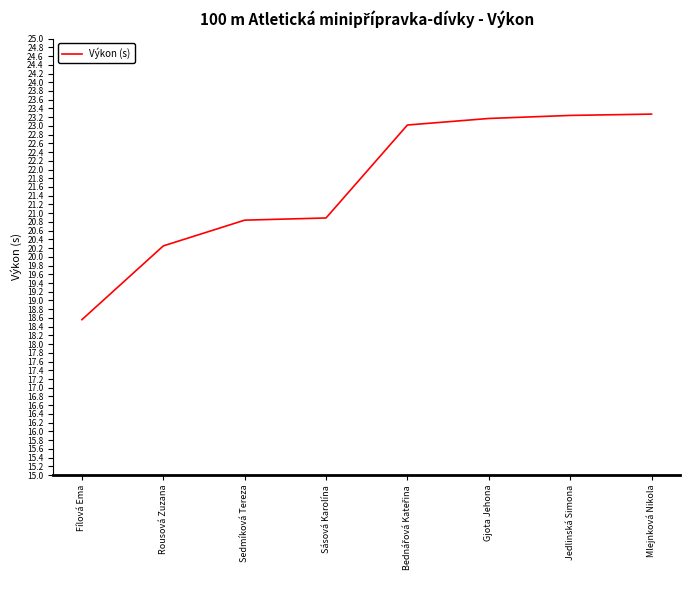

What is the change in value from Rousová Zuzana to Mlejnková Nikola?

+3.0